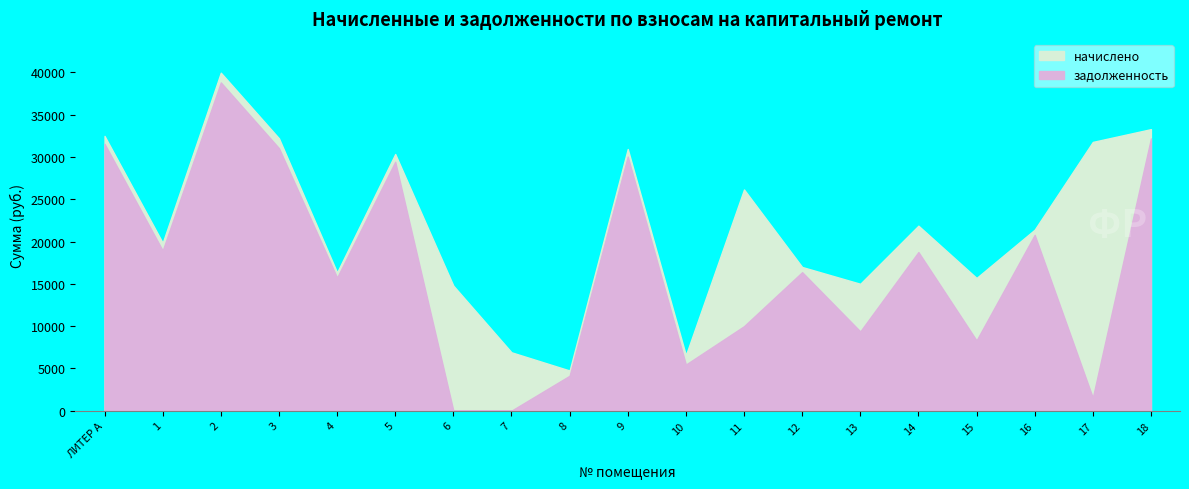

Reading left to right, list all the values displayed in this chart.

начислено: 32496.0	19855.1	39975.1	32216.6	16350.4	30356.2	14786.5	6903.4	4750.0	30948.5	6561.4	26164.9	16993.6	15007.0	21879.0	15695.0	21406.0	31786.7	33298.7
задолженность: 31558.6	18936.3	38821.9	31048.5	15736.6	29437.3	0.0	0.0	4128.7	30055.7	5450.9	9989.4	16379.8	9371.8	18757.5	8306.0	20788.5	1528.3	32193.9